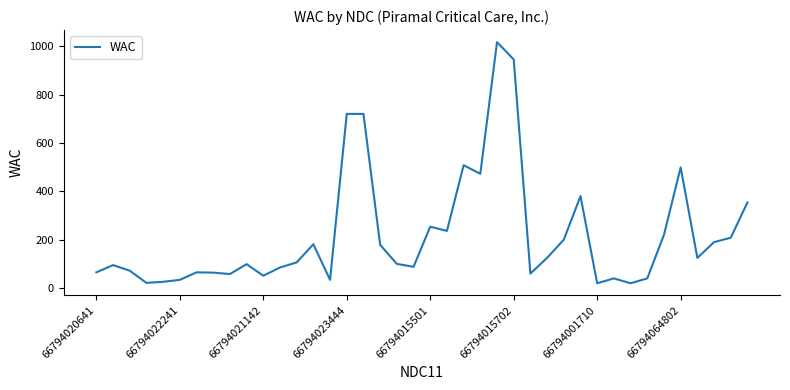

What is the minimum value shown in the chart?

20.0